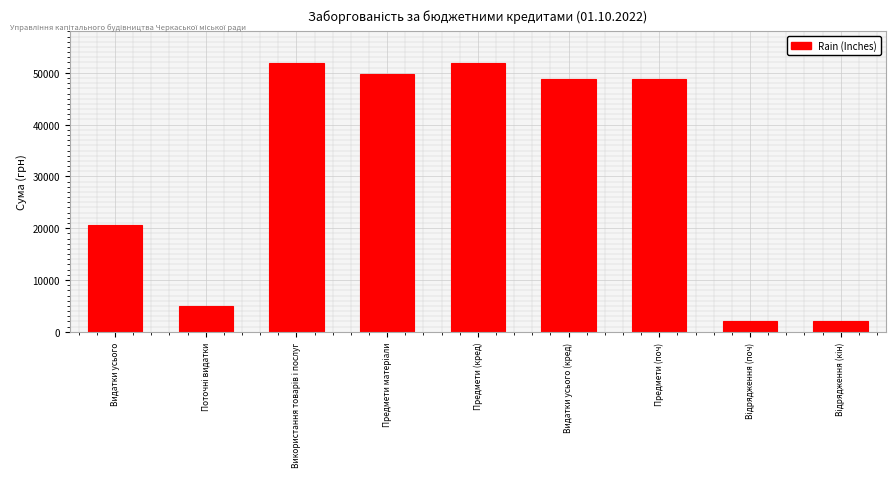

Reading right to left, what are all the values shown in this chart?

2100.0	2100.0	48890.0	48890.0	51840.0	49740.0	51840.0	5046.4	20575.5